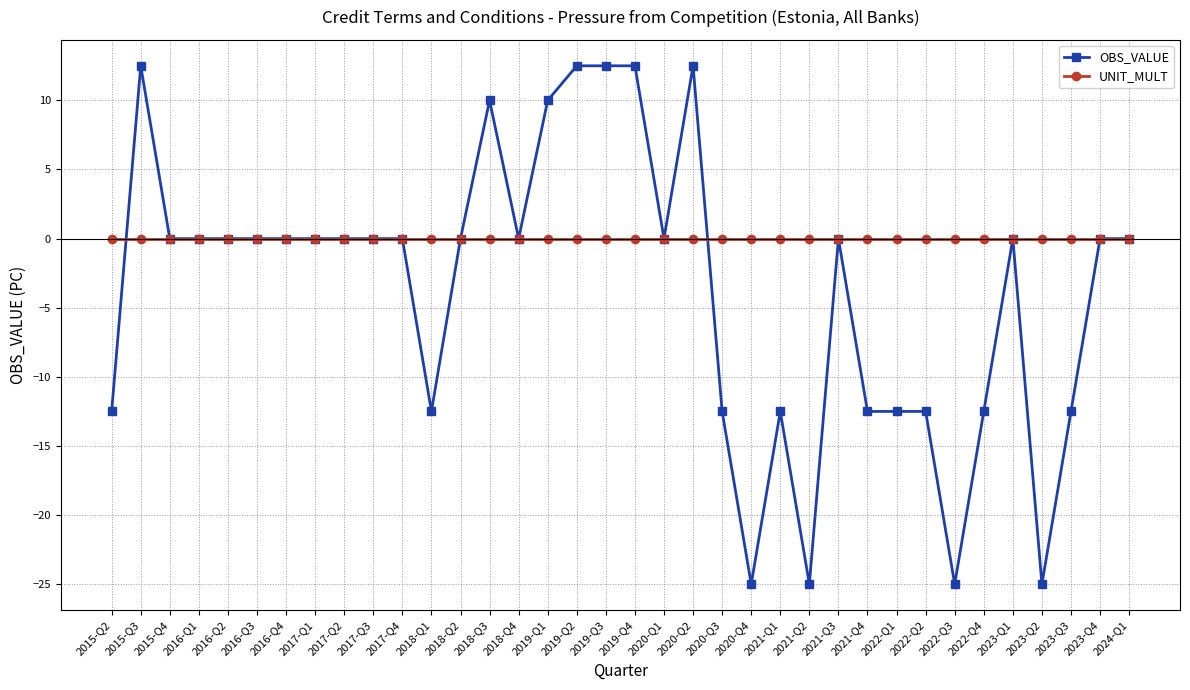

At 2021-Q2, list the series in order from largest to smallest.

UNIT_MULT, OBS_VALUE